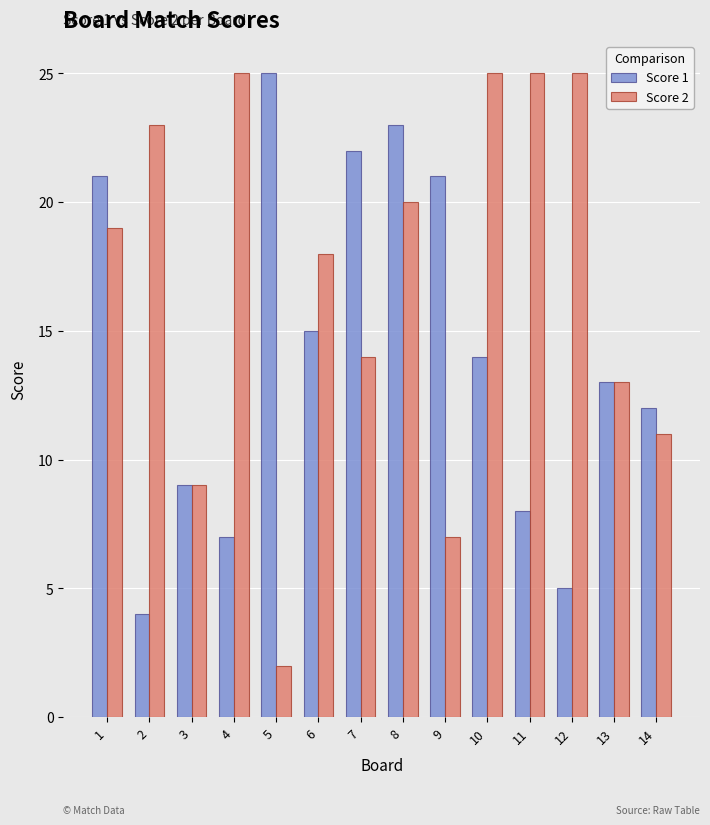

Rank the series at 12 from highest to lowest value.

Score 2, Score 1